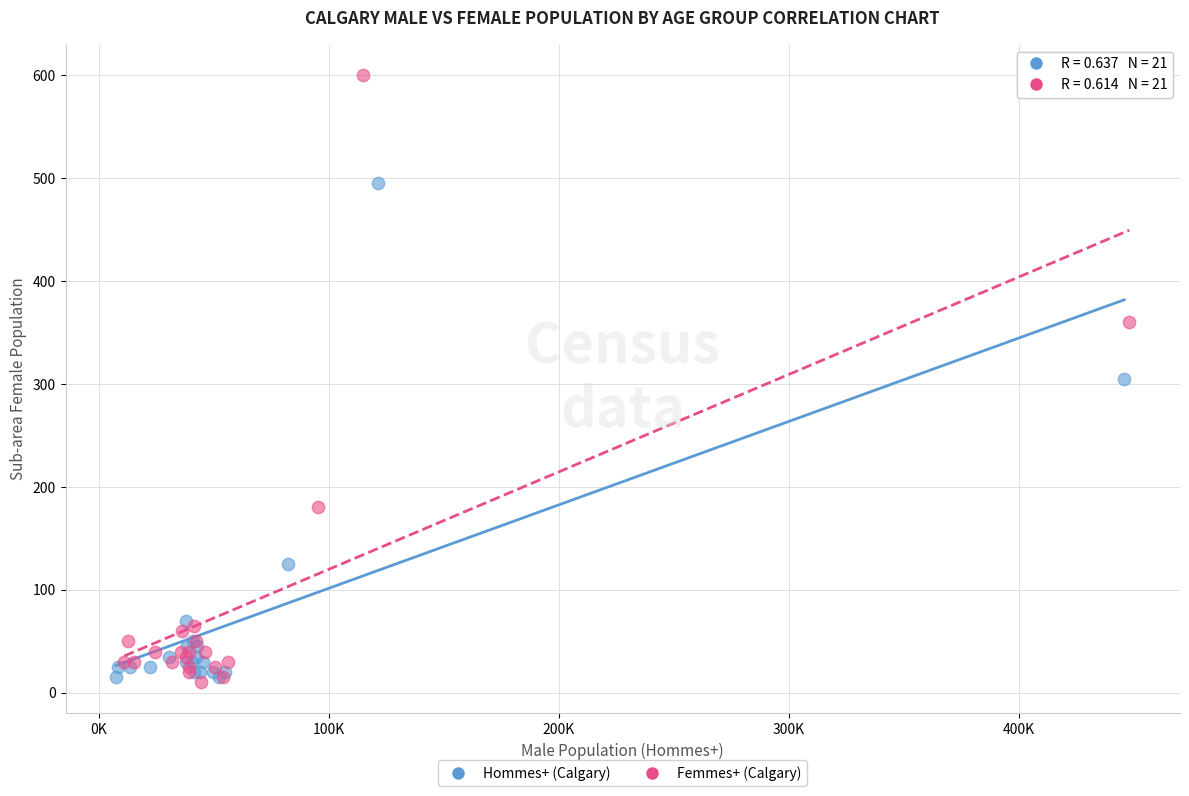

Which series has the widest spread of Y values?

Femmes+ (Calgary)